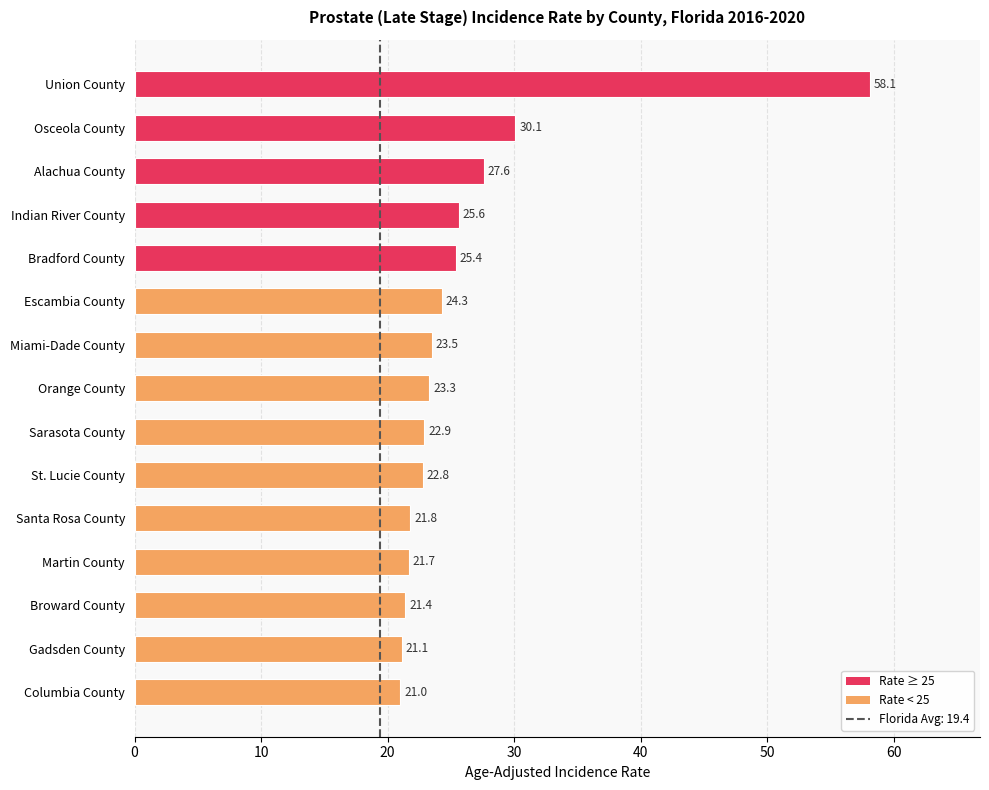

What position from the top is Osceola County?

2